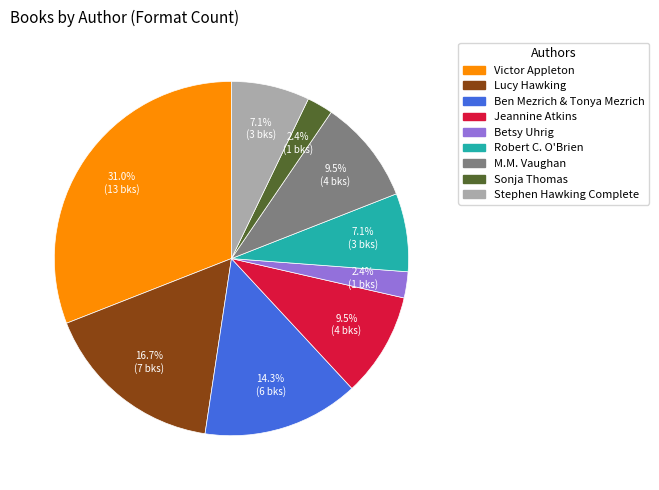

Does any single category account for the majority?

No